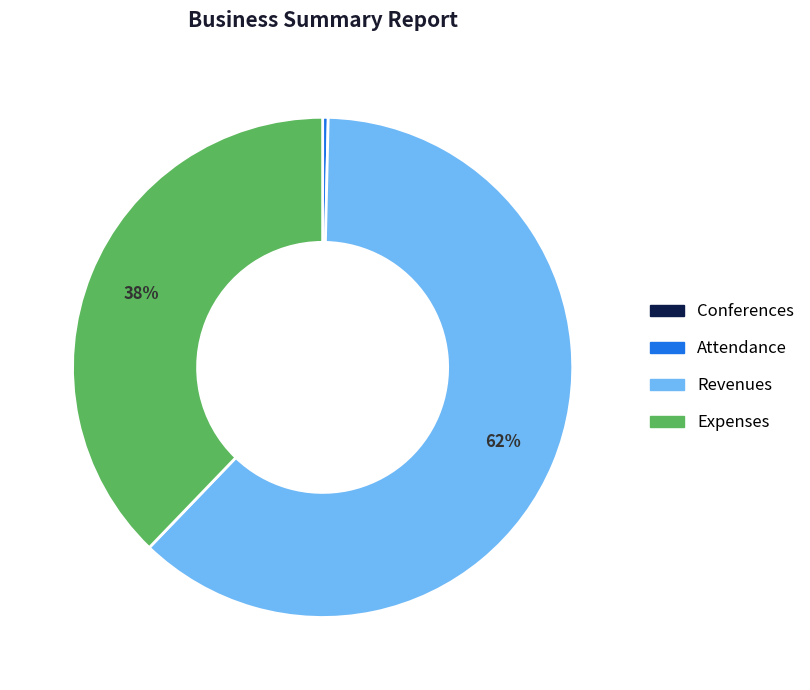

To the nearest percent, what is the difference between the largest and smallest slice percentages?

62%